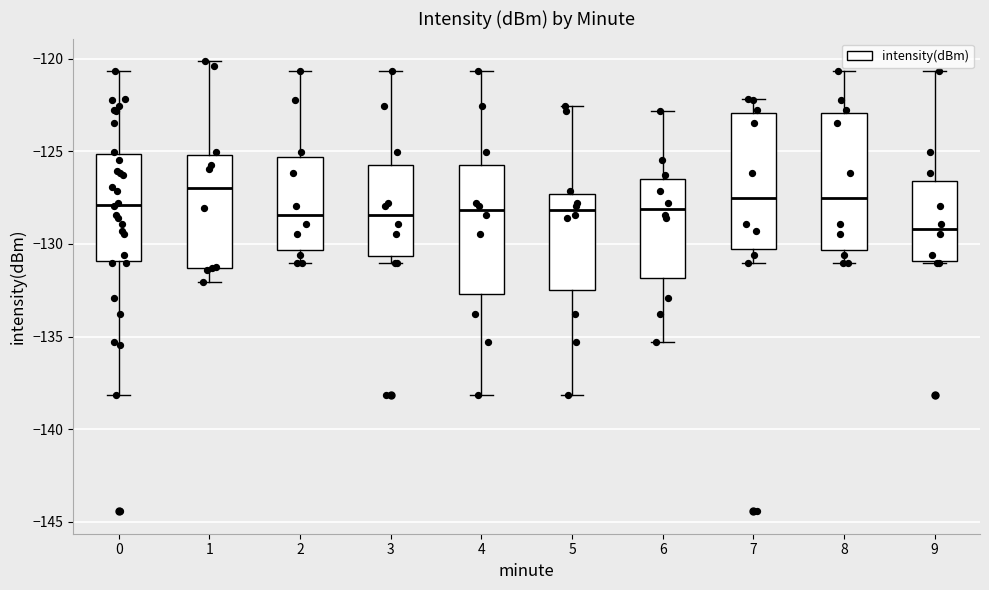

Reading left to right, transcribe this box plot: for each box, give where its median line is, the range the box spans, and where its two whiskers end, as read against the y-axis. The values are not printed on the chart, so give them approximately, as read against the axis.

0: median -128.0, box -131.0 to -125.0, whiskers -138.0 to -120.5
1: median -127.0, box -131.5 to -125.0, whiskers -132.0 to -120.0
2: median -128.5, box -130.5 to -125.5, whiskers -131.0 to -120.5
3: median -128.5, box -130.5 to -125.5, whiskers -131.0 to -120.5
4: median -128.0, box -132.5 to -125.5, whiskers -138.0 to -120.5
5: median -128.0, box -132.5 to -127.5, whiskers -138.0 to -122.5
6: median -128.0, box -132.0 to -126.5, whiskers -135.5 to -123.0
7: median -127.5, box -130.5 to -123.0, whiskers -131.0 to -122.0
8: median -127.5, box -130.5 to -123.0, whiskers -131.0 to -120.5
9: median -129.0, box -131.0 to -126.5, whiskers -131.0 to -120.5